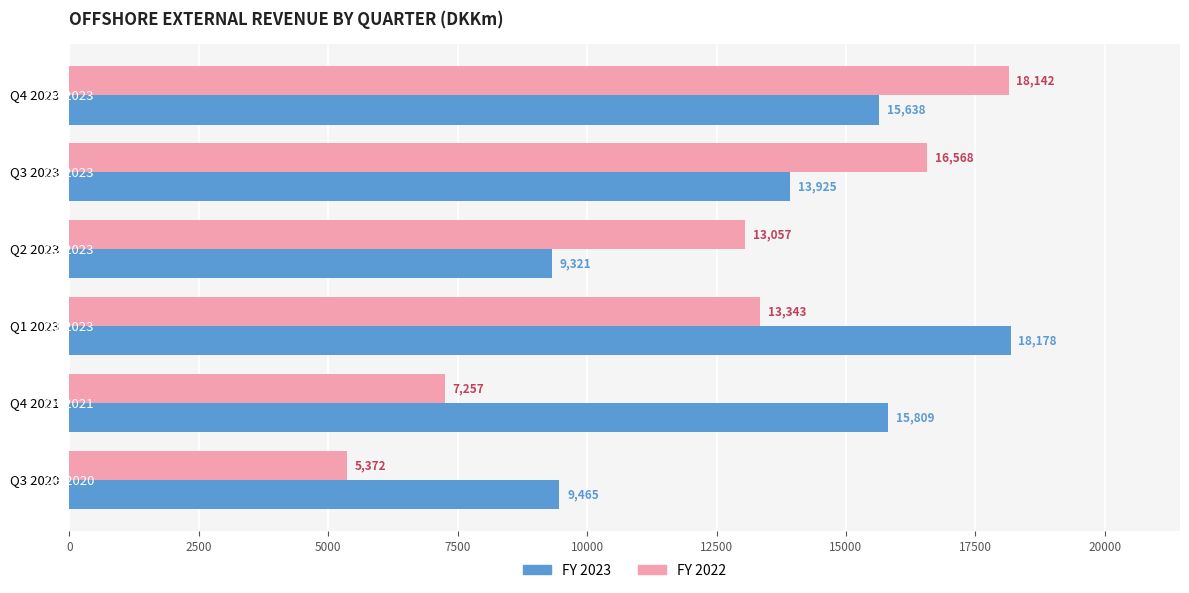

Which series has the widest spread of values?

FY 2022